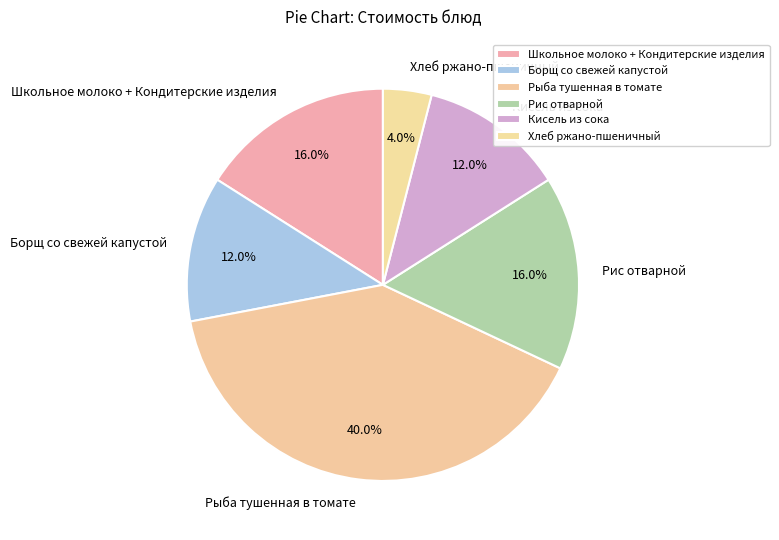

Which category has the biggest portion of the pie?

Рыба тушенная в томате